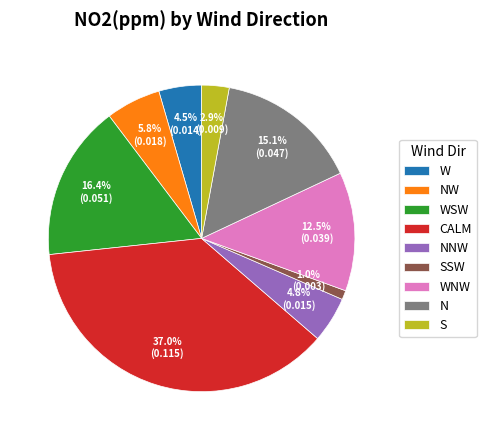

To the nearest percent, what is the average slice percentage?

11%